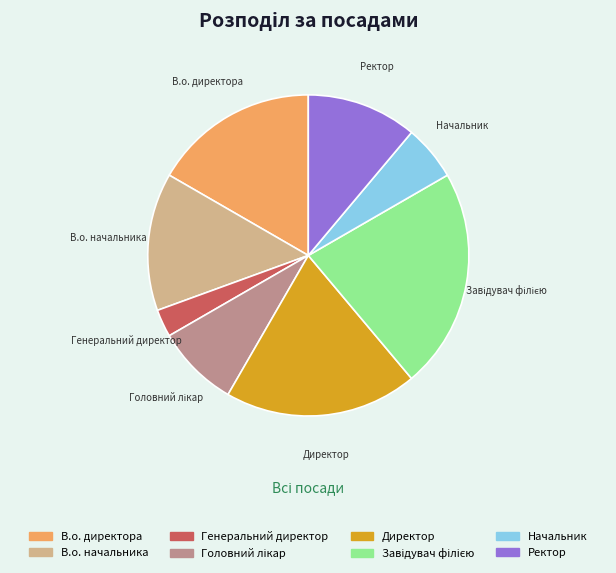

What is the ratio of the value at Начальник to the value at В.о. начальника?

0.4